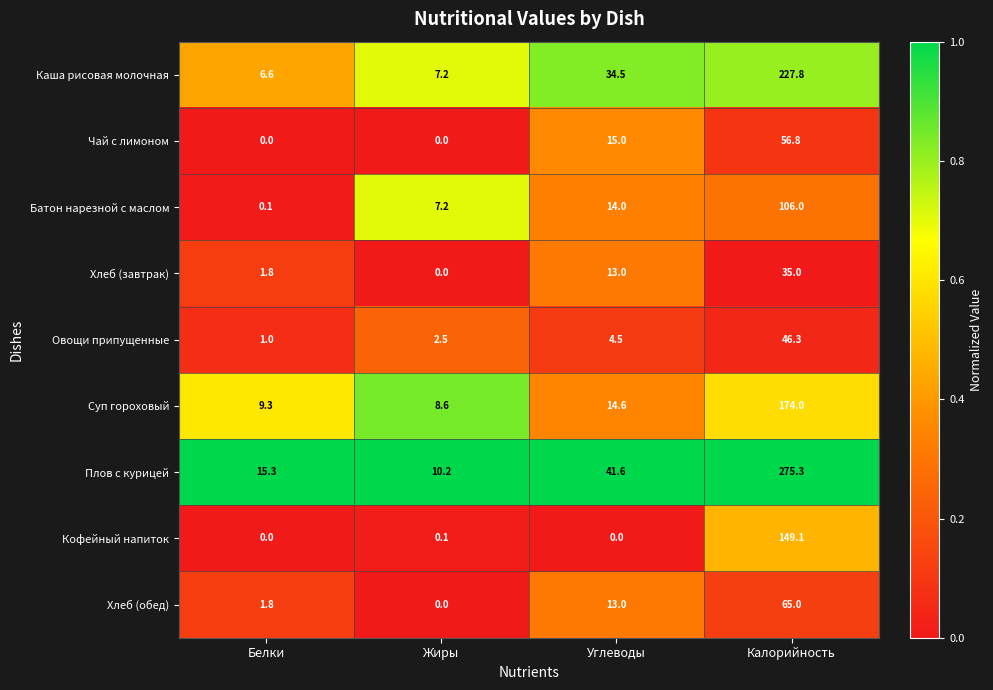

Which series changed the most between Жиры and Калорийность?

Плов с курицей